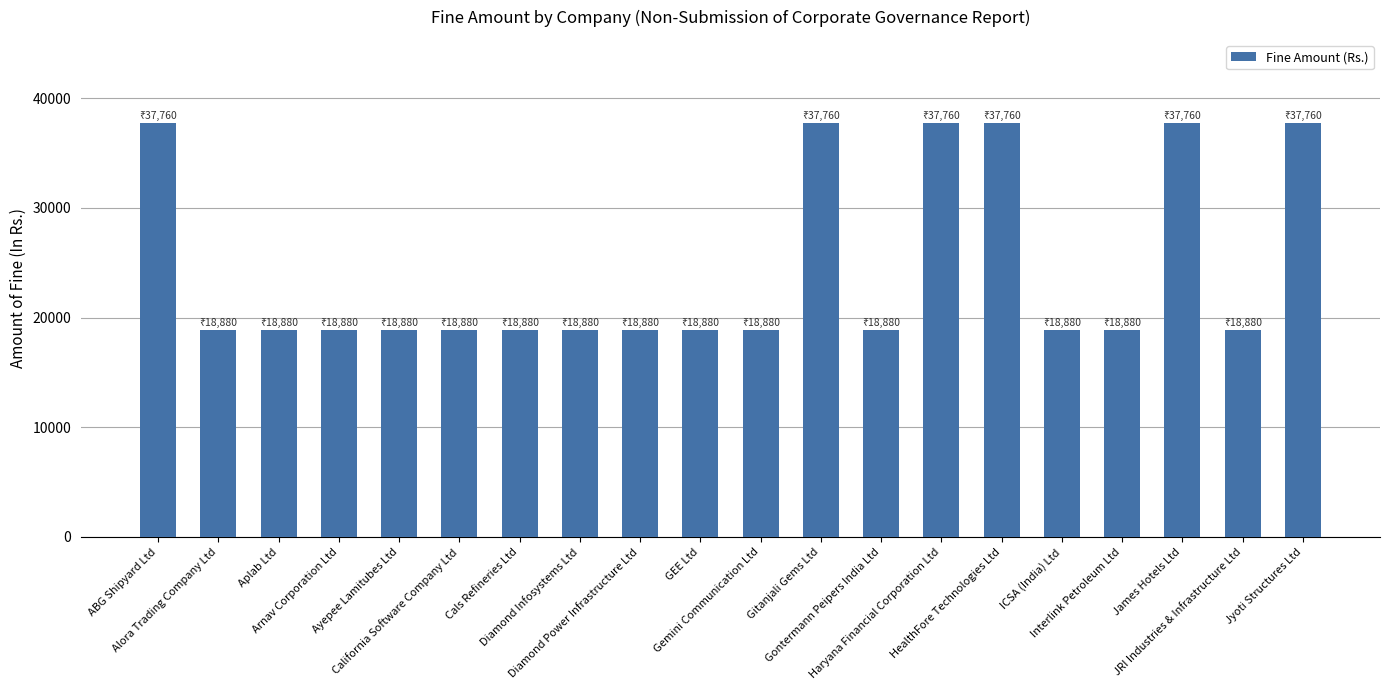

What position from the left is James Hotels Ltd?

18